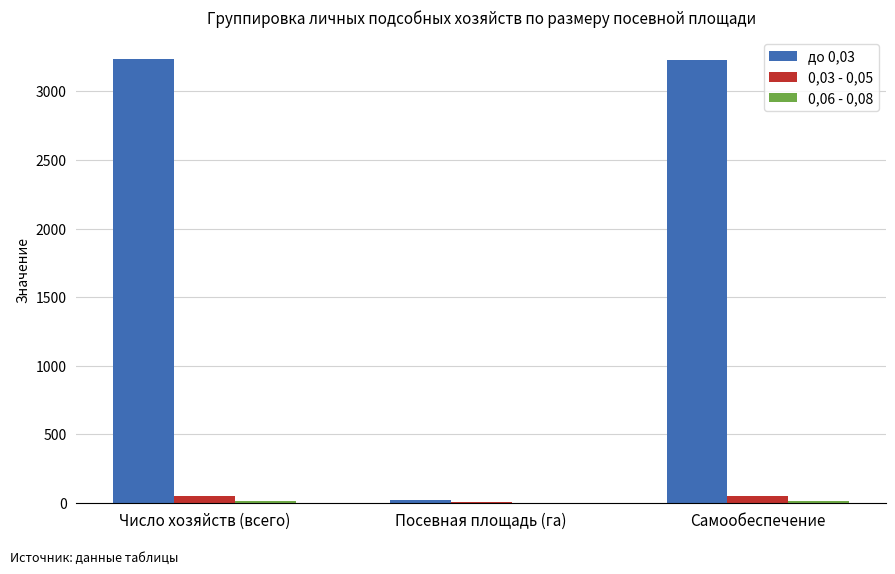

How many distinct data groups are displayed?

3